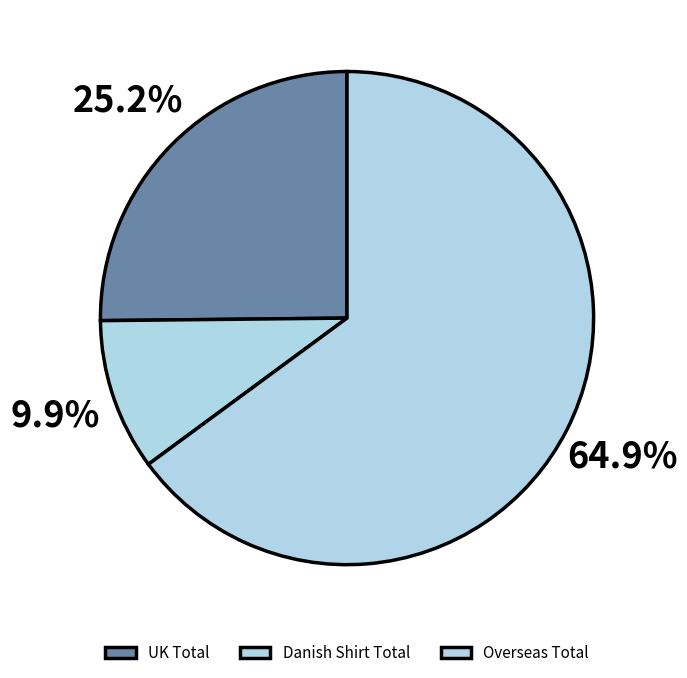

To the nearest percent, what is the average slice percentage?

33%